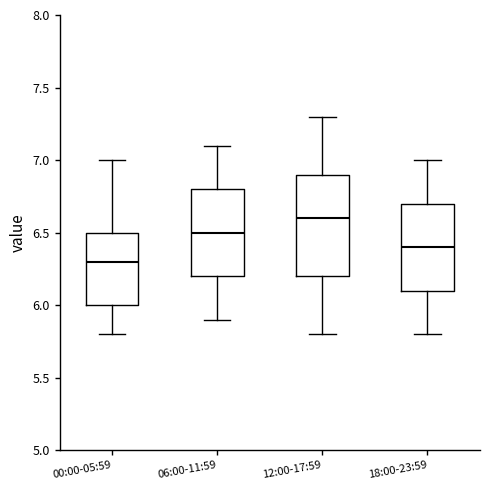

Reading left to right, transcribe this box plot: for each box, give where its median line is, the range the box spans, and where its two whiskers end, as read against the y-axis. The values are not printed on the chart, so give them approximately, as read against the axis.

00:00-05:59: median 6.3, box 6.0 to 6.5, whiskers 5.8 to 7.0
06:00-11:59: median 6.5, box 6.2 to 6.8, whiskers 5.9 to 7.1
12:00-17:59: median 6.6, box 6.2 to 6.9, whiskers 5.8 to 7.3
18:00-23:59: median 6.4, box 6.1 to 6.7, whiskers 5.8 to 7.0